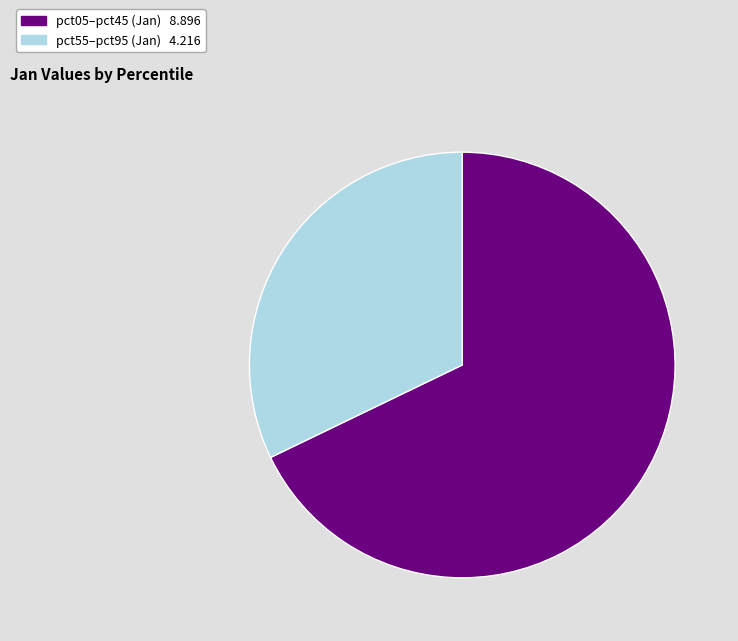

Does any single category account for the majority?

Yes